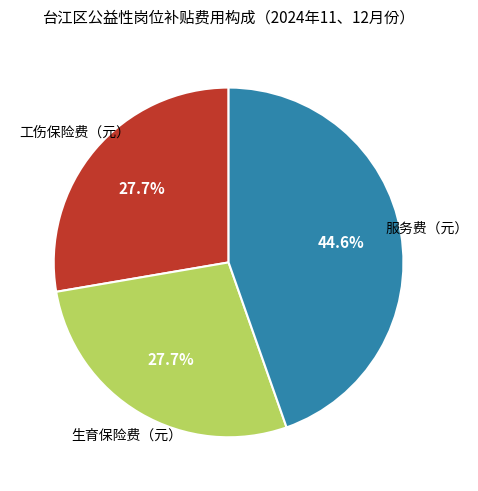

To the nearest percent, what is the average slice percentage?

33%